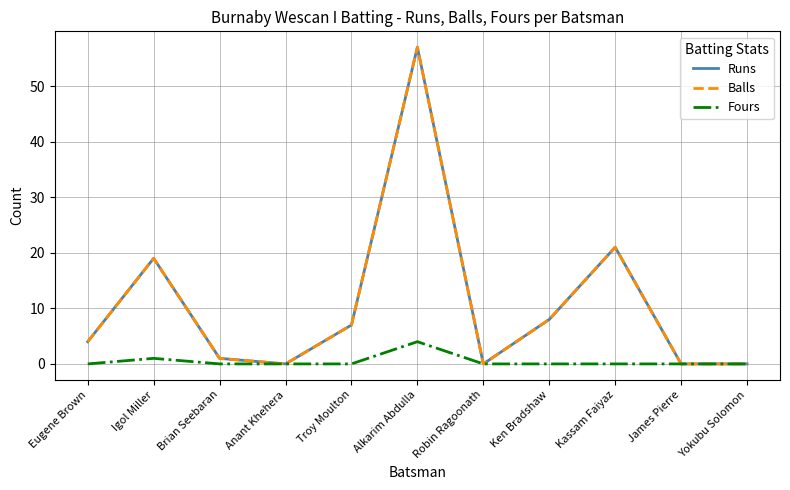

Is this an area chart (filled region under the line)?

No